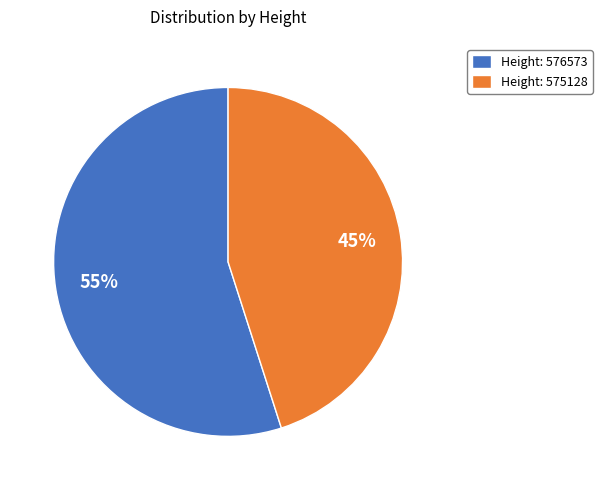

Is it true that Height: 576573 is 48% of the pie?

False